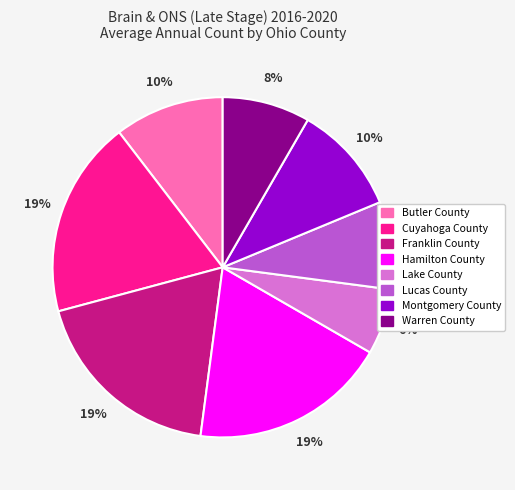

To the nearest percent, what is the combined percentage of Cuyahoga County and Butler County?

29%